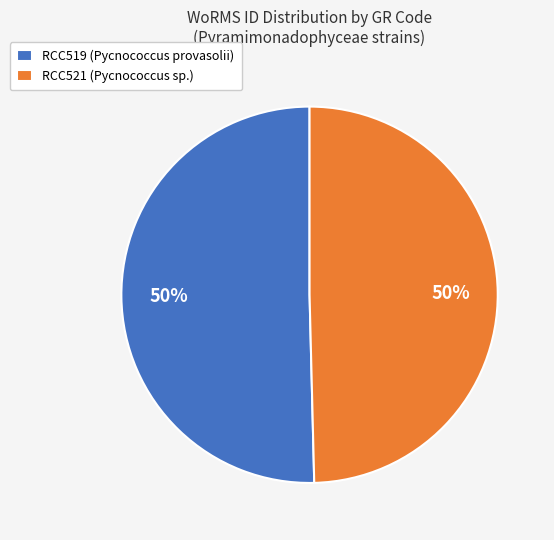

To the nearest percent, what is the average slice percentage?

50%